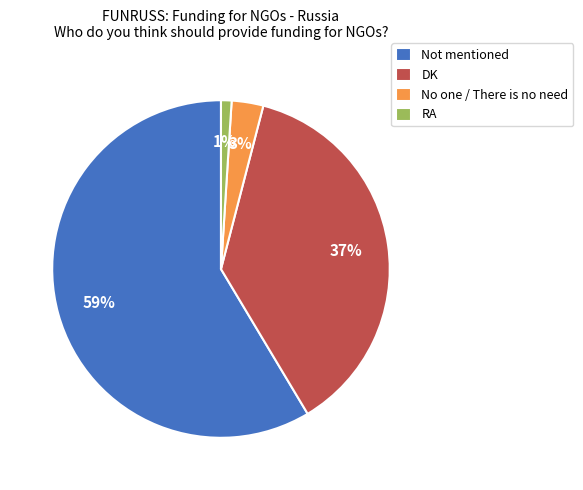

What is the ratio of the value at DK to the value at Not mentioned?

0.6